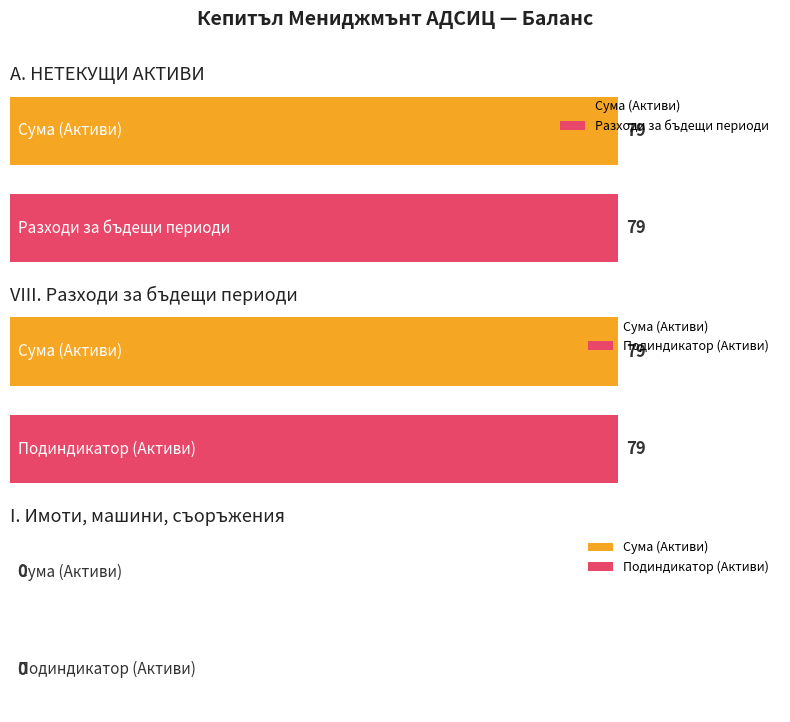

At which label is Подиндикатор closest to 39?

I. Имоти, машини